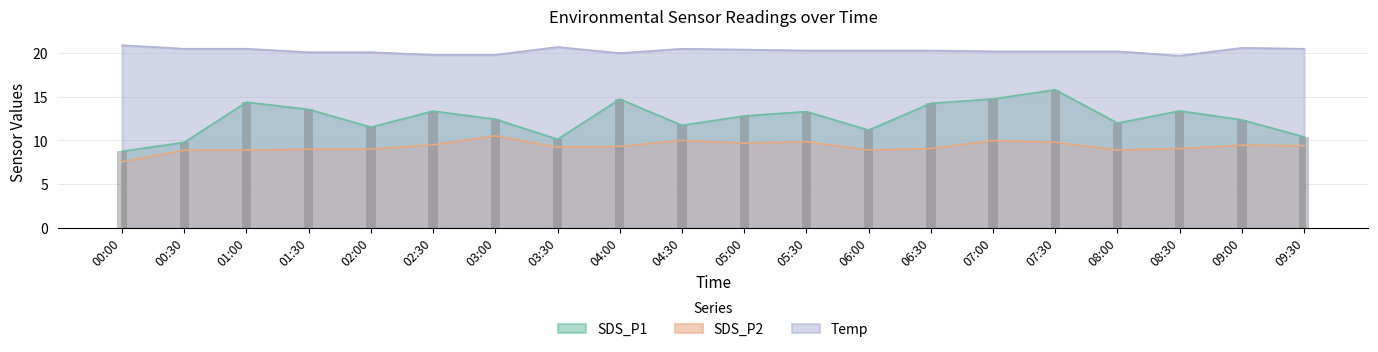

Which series has the largest range (max minus min)?

SDS_P1